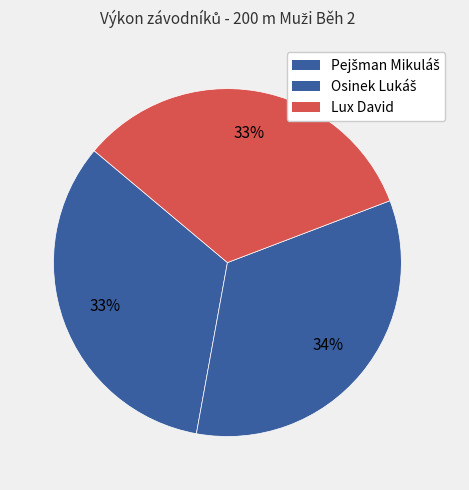

Count the number of slices in the pie.

3